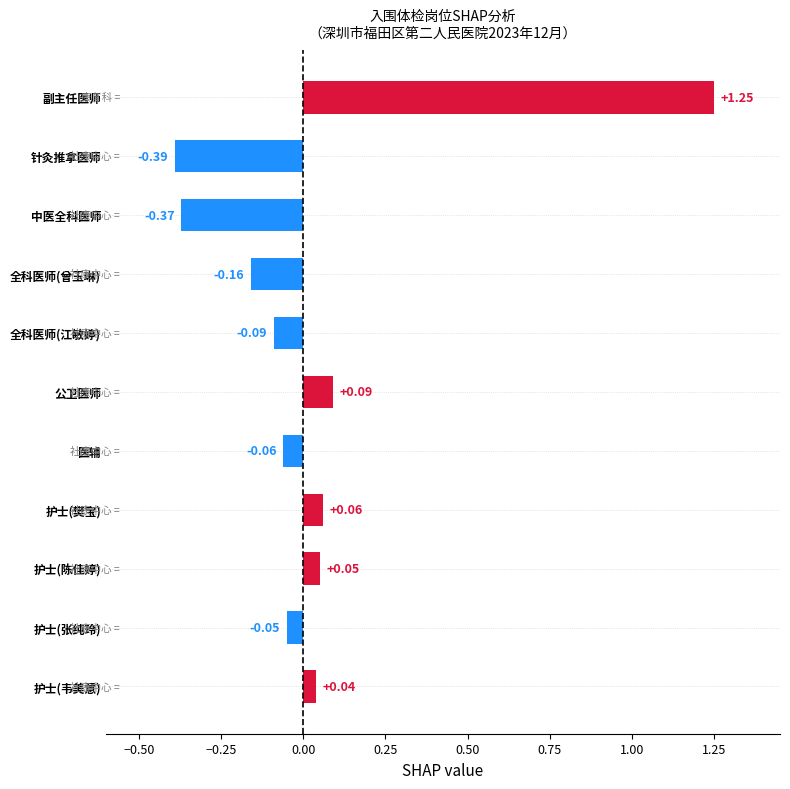

Rank the categories by value from lowest to highest.

针灸推拿医师, 中医全科医师, 全科医师(曾玉琳), 全科医师(江敏婷), 医辅, 护士(张纯玲), 护士(韦美意), 护士(陈佳婷), 护士(樊宝), 公卫医师, 副主任医师